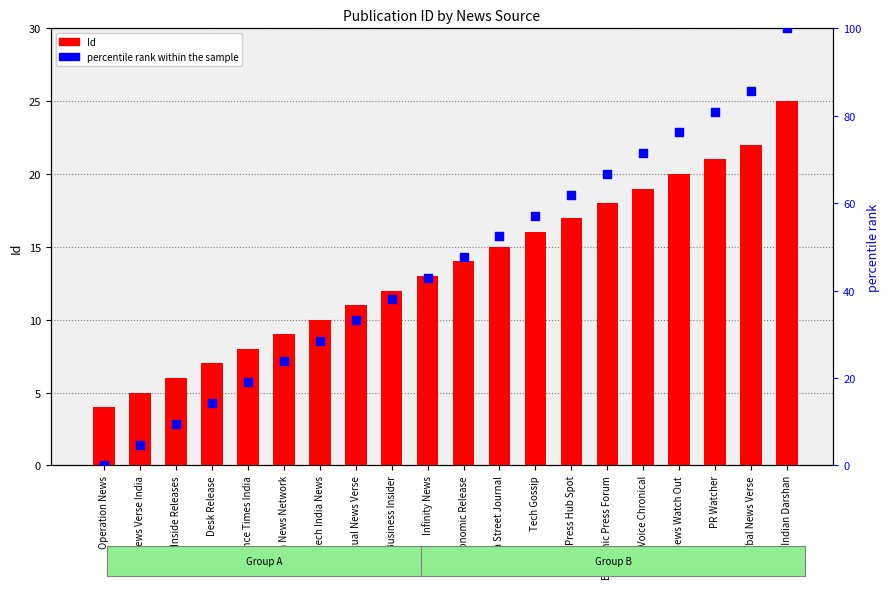

Is the value of percentile rank within the sample at Fintech India News greater than the value of Id at Finance Times India?

Yes